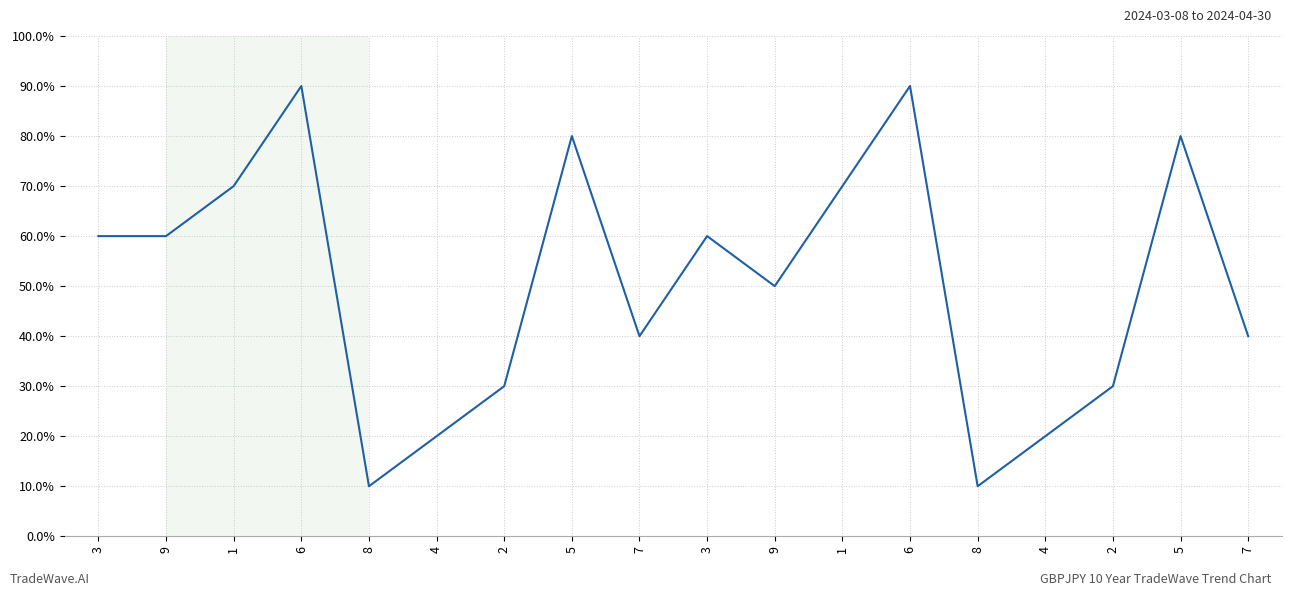

At which category does the chart reach its minimum across all series?

8